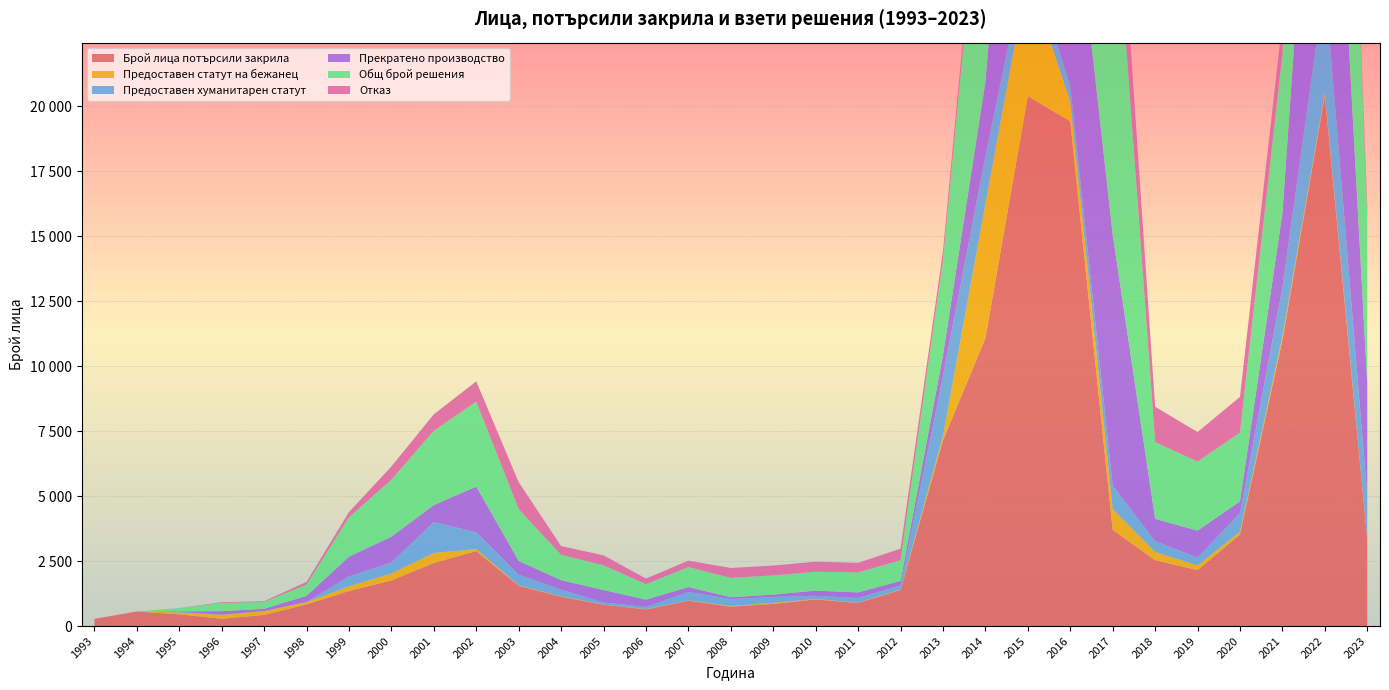

Reading left to right, transcribe all the data shown in this chart.

Брой лица потърсили закрила: 276	561	451	283	429	834	1349	1755	2428	2888	1549	1127	822	639	975	746	853	1025	890	1387	7144	11081	20391	19418	3700	2536	2152	3525	10999	20407	3338
Предоставен статут на бежанец: 0	0	73	144	145	87	180	267	385	75	19	17	8	12	13	27	39	20	10	18	183	5162	4708	764	804	317	181	105	143	100	25
Предоставен хуманитарен статут: 0	0	14	13	2	7	380	421	1185	646	411	257	78	83	322	267	228	118	182	159	2279	1838	889	587	900	413	300	716	1876	4273	1663
Прекратено производство: 0	0	28	132	88	235	760	996	657	1762	528	366	478	284	191	70	91	202	213	174	824	2853	14567	8932	9662	860	1041	452	2870	14474	4322
Общ брой решения: 0	0	121	317	263	433	1518	2193	2860	3264	1994	975	950	594	771	745	738	726	771	796	3640	10353	20787	12015	14414	2952	2656	2647	6145	19292	6405
Отказ: 0	0	6	28	28	104	198	509	633	781	1036	335	386	215	245	381	380	386	366	445	354	500	623	1732	3048	1362	1134	1374	1256	445	395